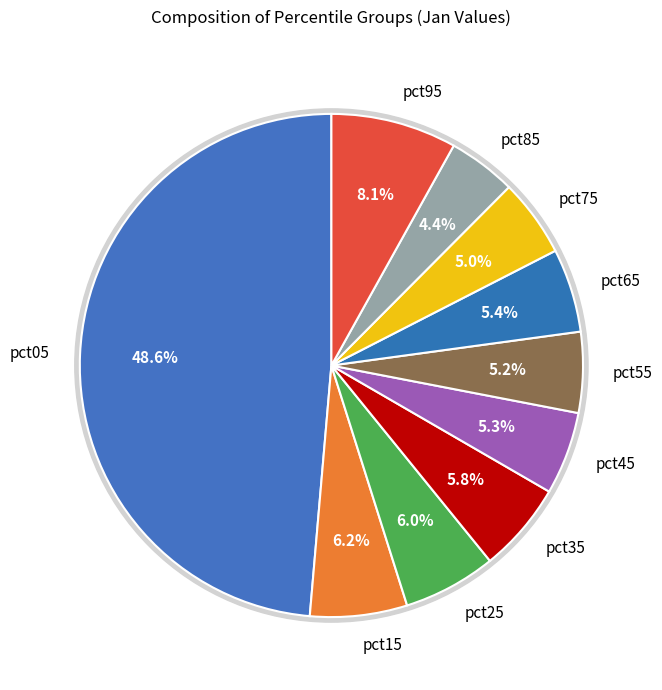

True or false: pct35 accounts for 18% of the total.

False